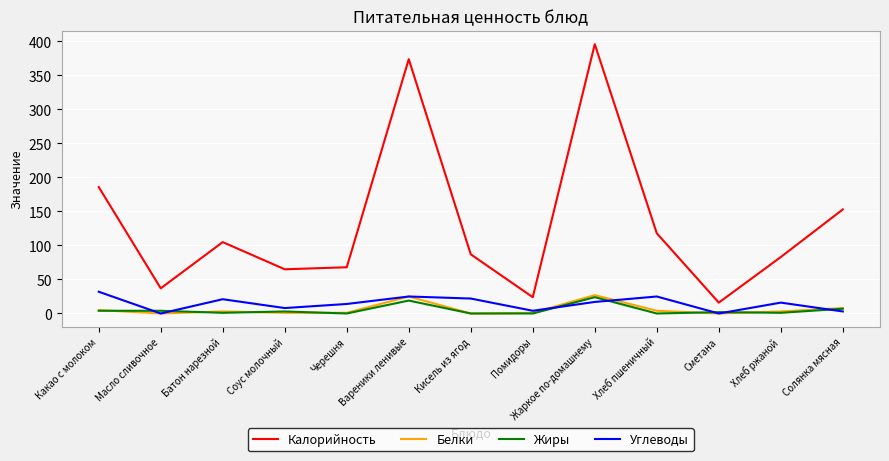

Which series has the largest total across all categories?

Калорийность